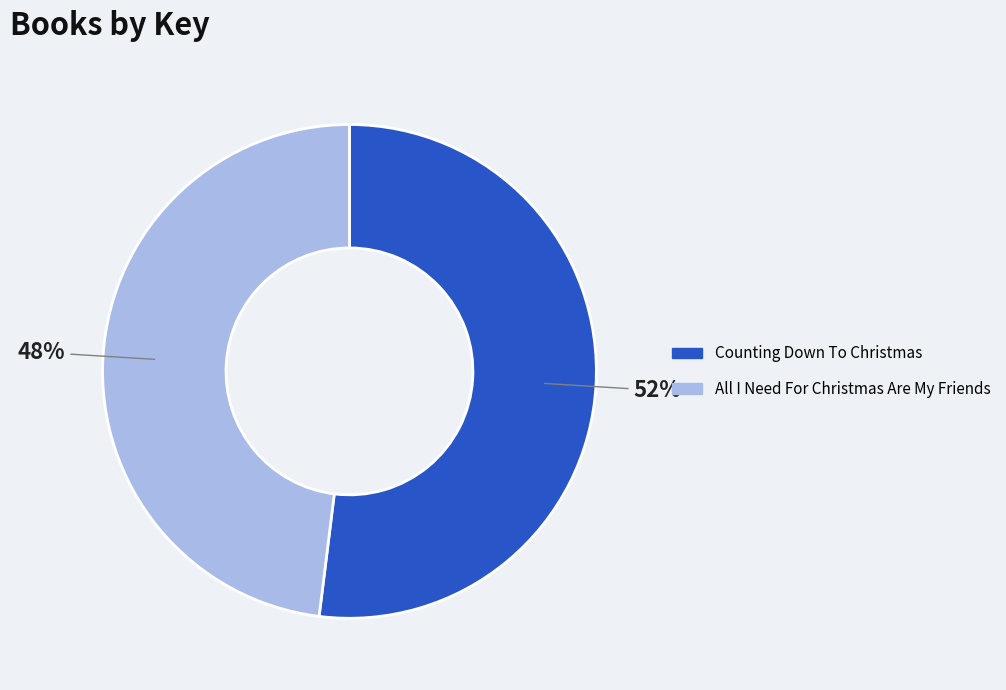

Between Counting Down To Christmas and All I Need For Christmas Are My Friends, which is larger?

Counting Down To Christmas